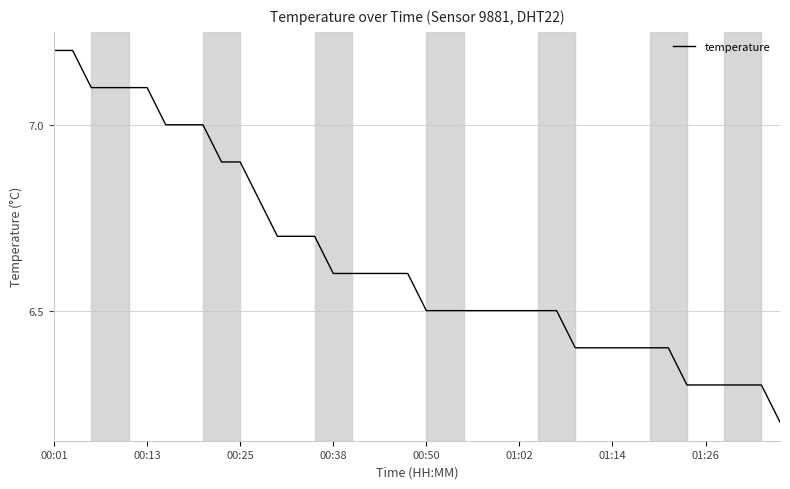

What is the smallest value displayed?

6.2